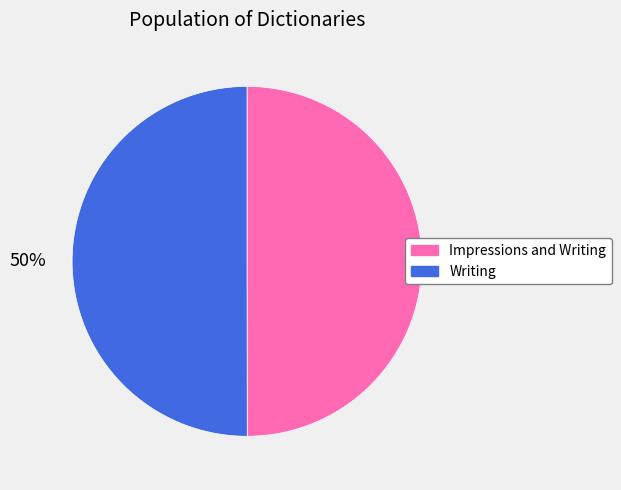

To the nearest percent, what portion does Writing represent?

50%